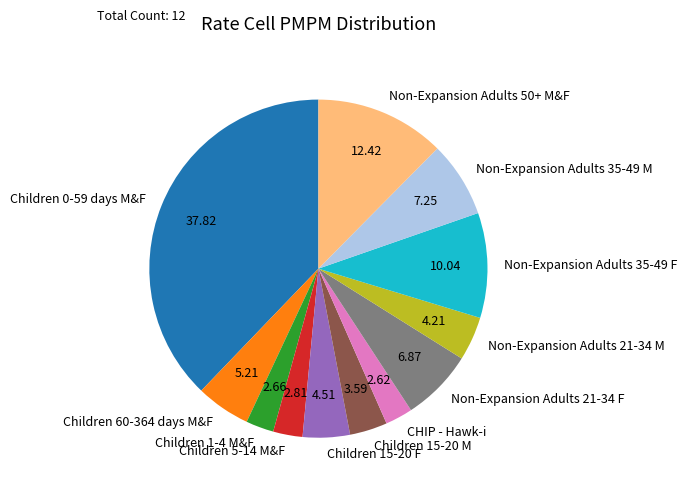

What is the ratio of the value at Non-Expansion Adults 50+ M&F to the value at Children 15-20 M?

3.5